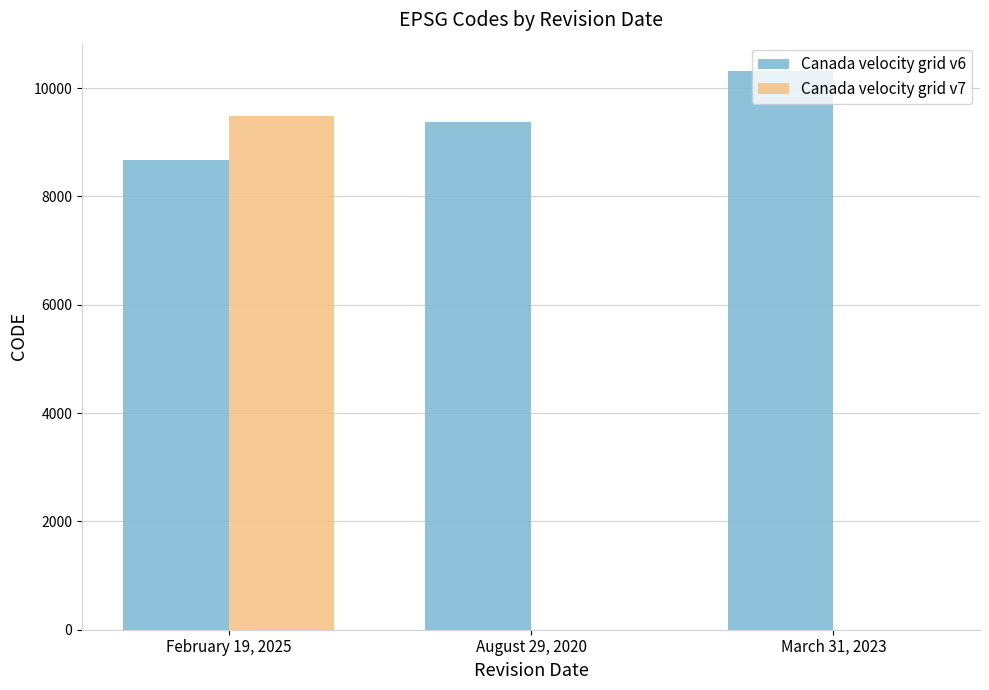

How many Canada velocity grid v6 values are between 8676 and 10323?

3